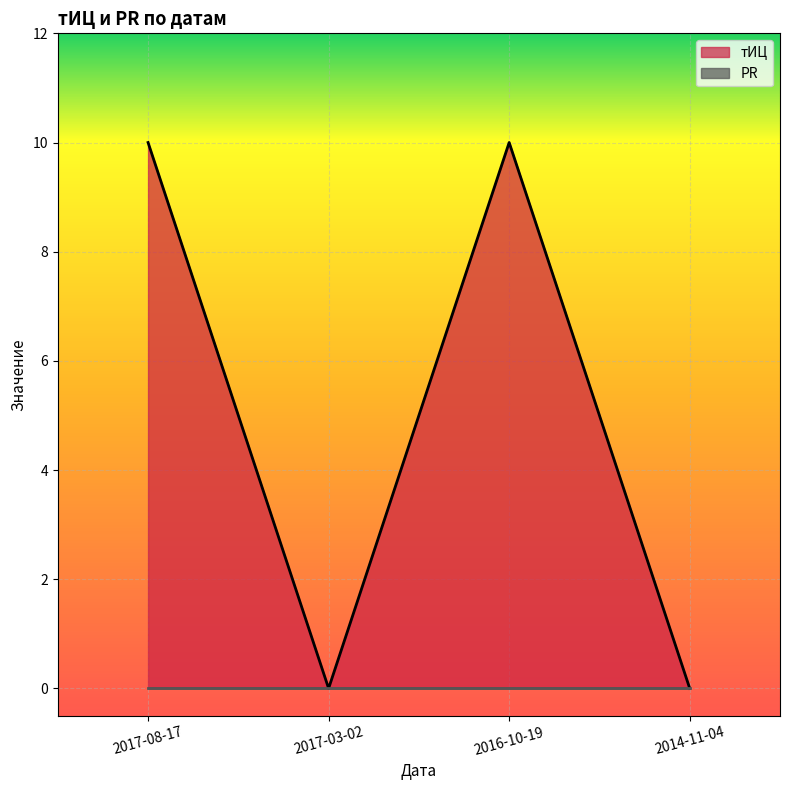

How many data points are less than 10?

2